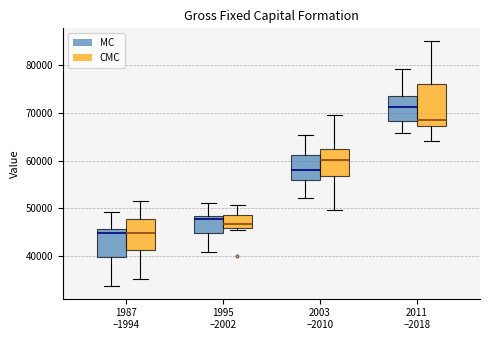

Reading left to right, transcribe this box plot: for each box, give where its median line is, the range the box spans, and where its two whiskers end, as read against the y-axis. The values are not printed on the chart, so give them approximately, as read against the axis.

1987 –1994 (MC): median 45000, box 40000 to 46000, whiskers 34000 to 49000
1987 –1994 (CMC): median 45000, box 41000 to 48000, whiskers 35000 to 52000
1995 –2002 (MC): median 48000 (just below the box's upper edge), box 45000 to 48000, whiskers 41000 to 51000
1995 –2002 (CMC): median 47000, box 46000 to 49000, whiskers 45000 to 51000
2003 –2010 (MC): median 58000, box 56000 to 61000, whiskers 52000 to 65000
2003 –2010 (CMC): median 60000, box 57000 to 62000, whiskers 50000 to 70000
2011 –2018 (MC): median 71000, box 68000 to 74000, whiskers 66000 to 79000
2011 –2018 (CMC): median 69000, box 67000 to 76000, whiskers 64000 to 85000